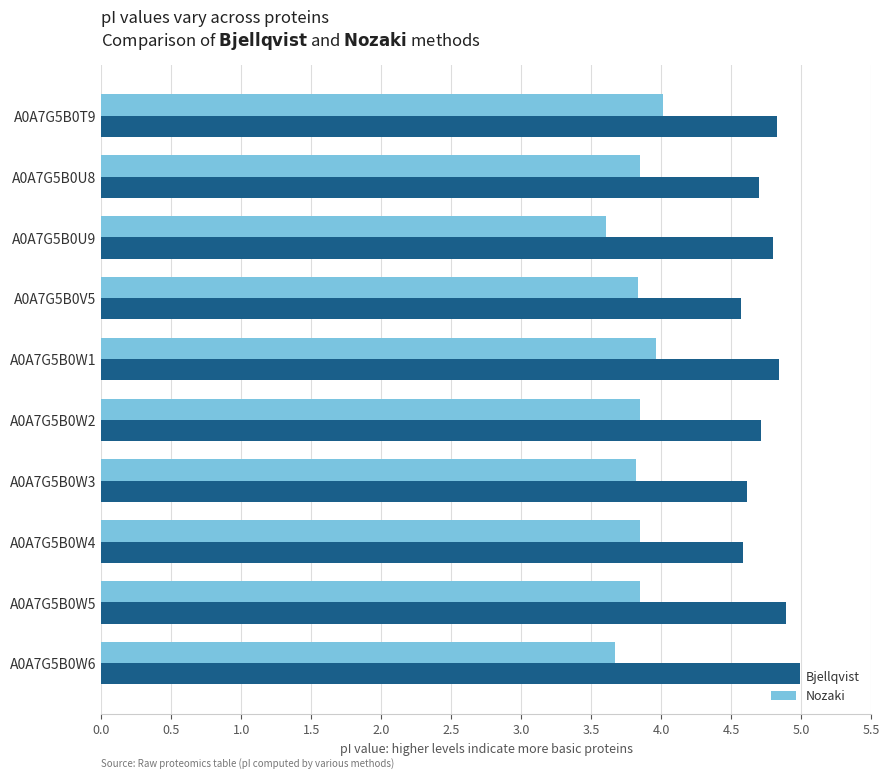

The value of Nozaki at A0A7G5B0W6 is 2.6. True or false?

False